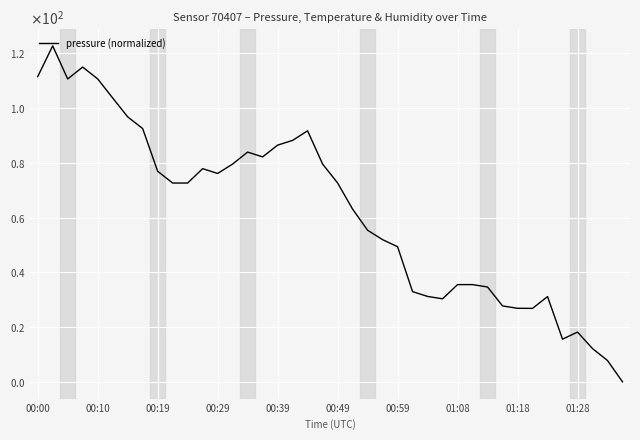

Does the chart display data point markers on the line(s)?

No